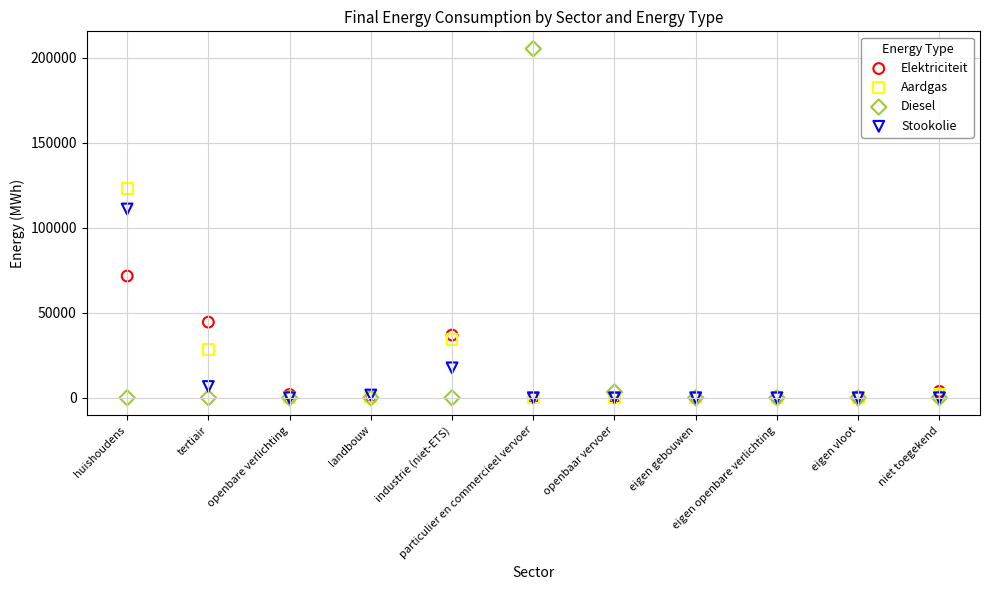

In the Stookolie series, what Y value is closest to 55541?

17603.1